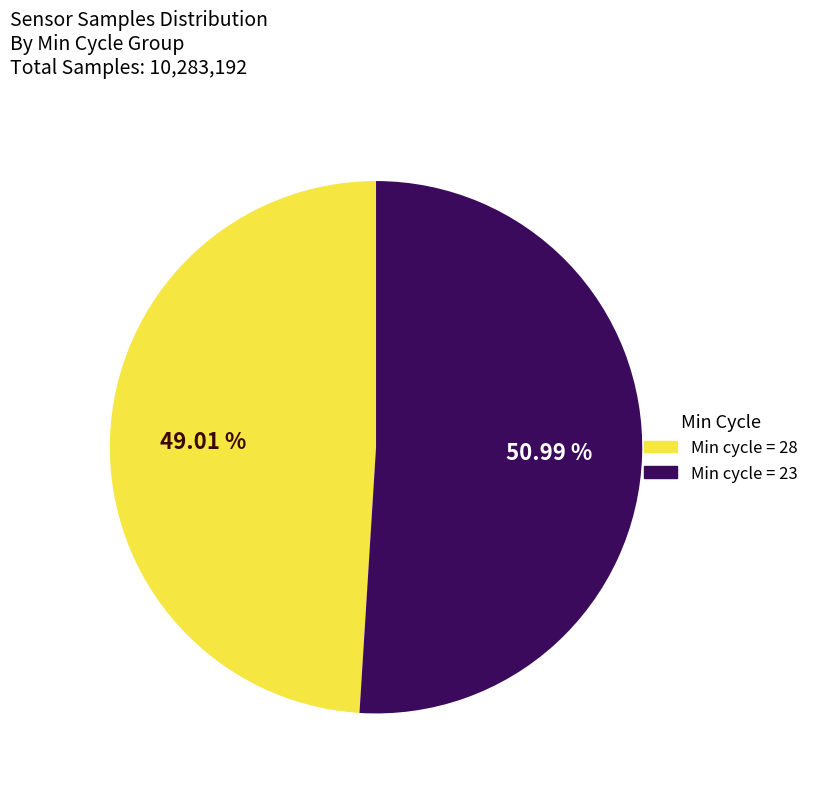

Does any single category account for the majority?

Yes